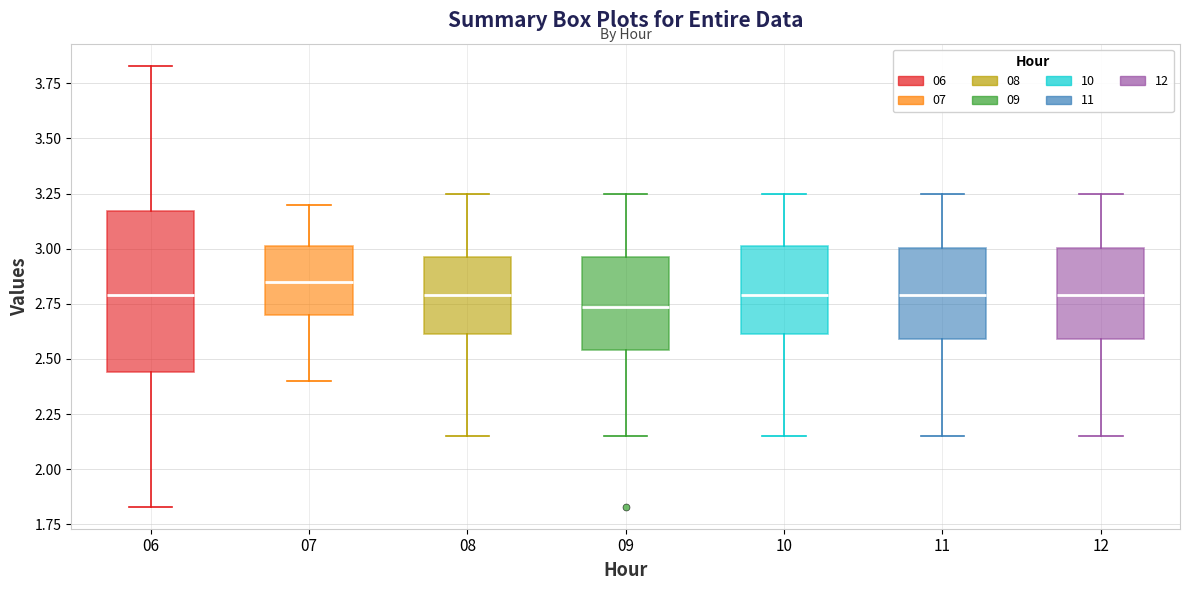

Which box has the lowest median line?

09